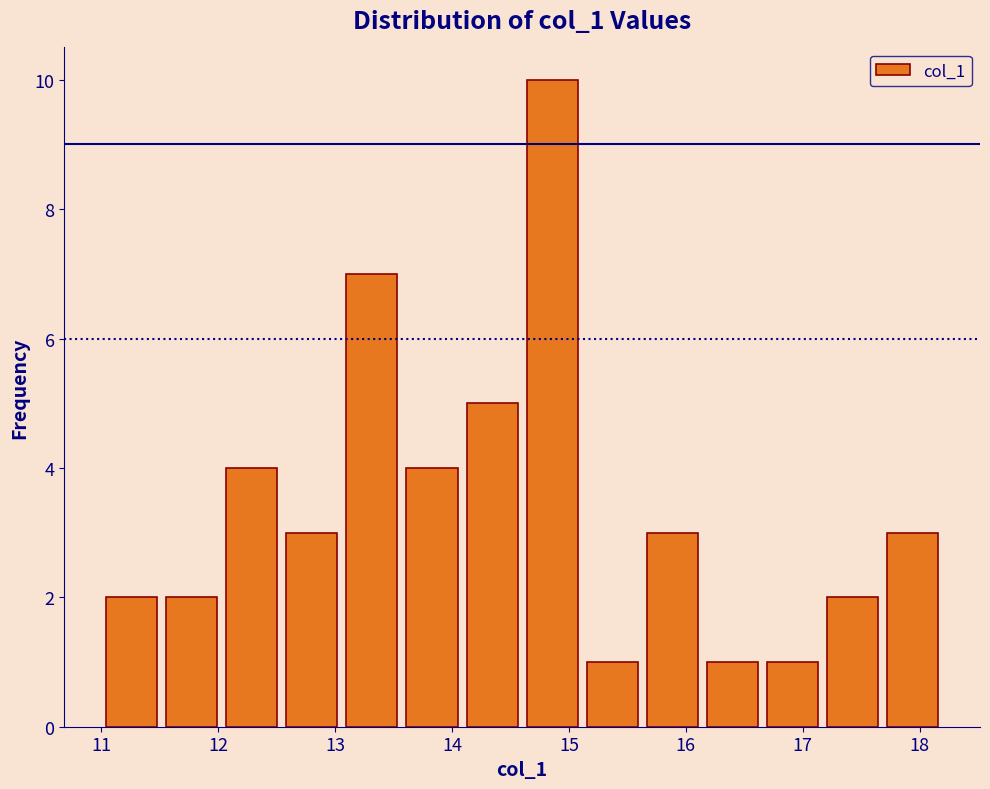

Reading left to right, transcribe this chart: for each bar, give the range it covers on the x-axis and its height. Neither the bar edges nor the heights are printed on the chart, so give them approximately, as read against the axes.

11.0 to 11.5: 2
11.5 to 12.0: 2
12.0 to 12.5: 4
12.5 to 13.1: 3
13.1 to 13.6: 7
13.6 to 14.1: 4
14.1 to 14.6: 5
14.6 to 15.1: 10
15.1 to 15.6: 1
15.6 to 16.1: 3
16.1 to 16.7: 1
16.7 to 17.2: 1
17.2 to 17.7: 2
17.7 to 18.2: 3